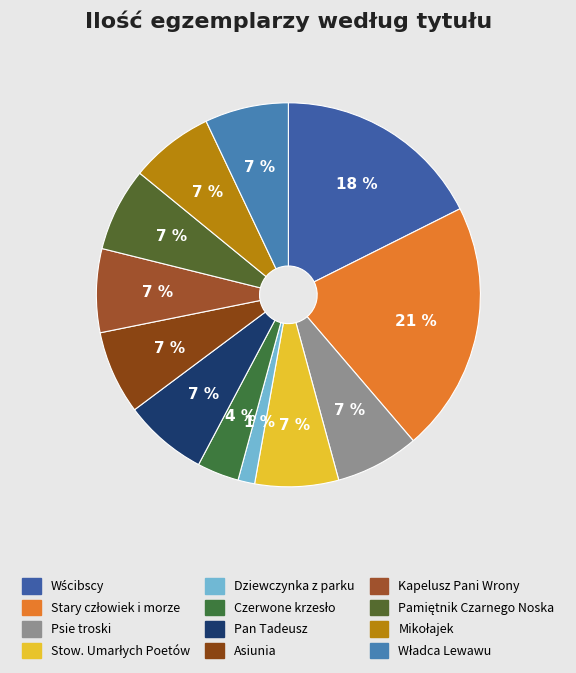

How many slices are in this pie chart?

12